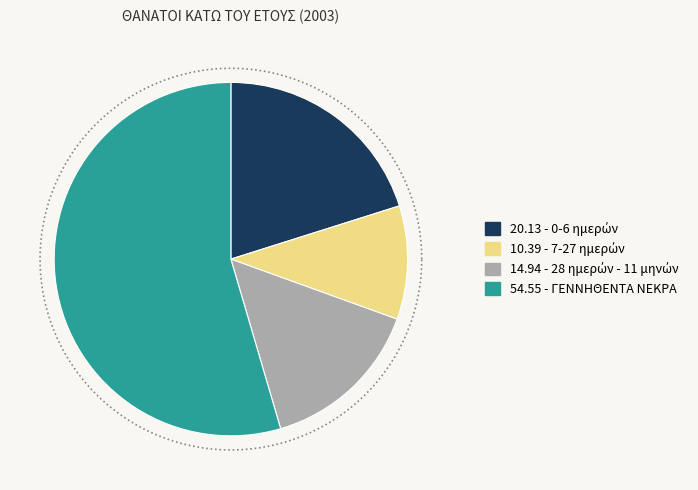

To the nearest percent, what is the difference between the 7-27 ημερών and ΓΕΝΝΗΘΕΝΤΑ ΝΕΚΡΑ slice percentages?

44%